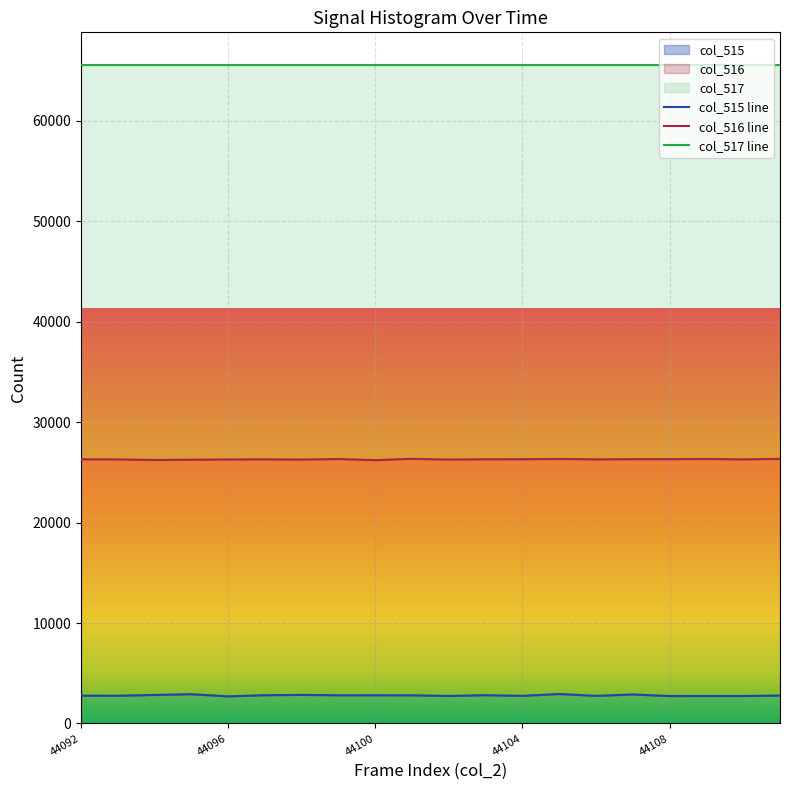

Where is col_517 nearest to the value 26286?

44096